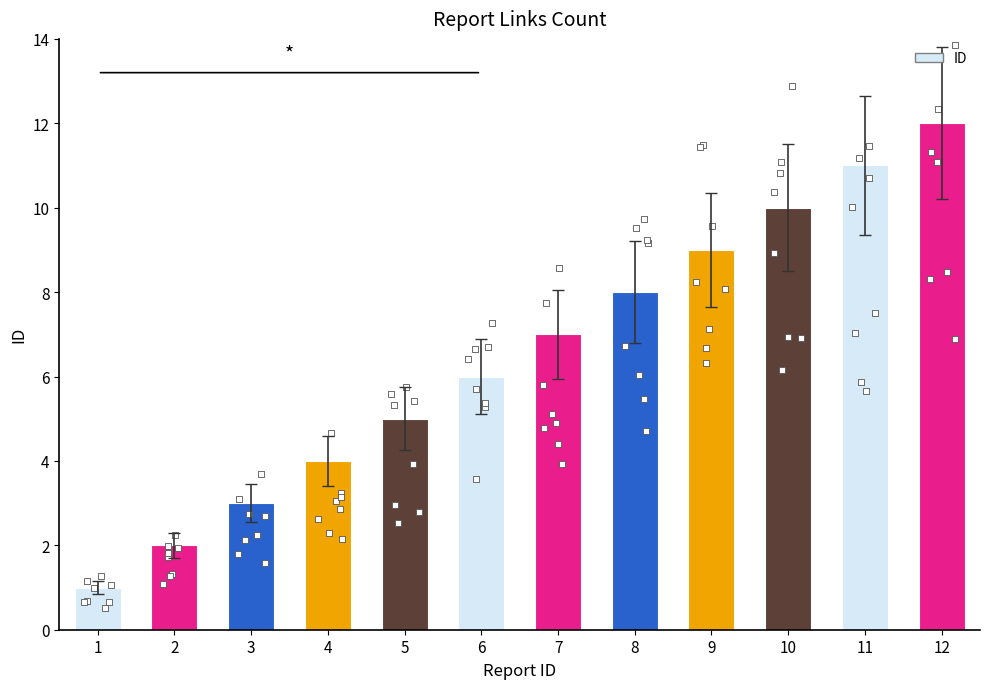

What is the ratio of the value at 7 to the value at 12?

0.6